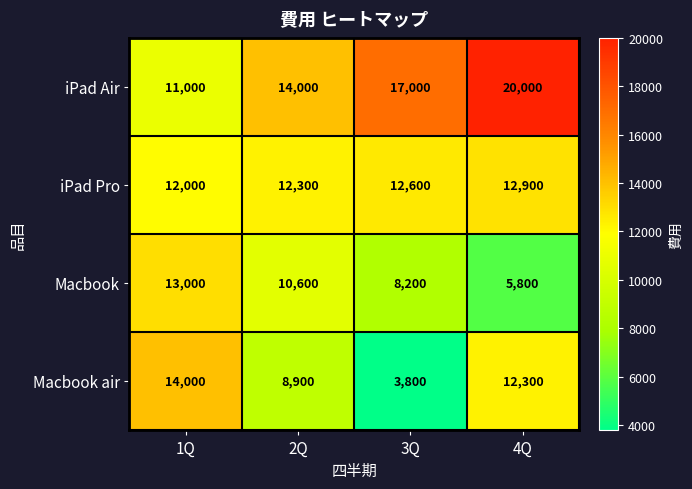

Count the number of data series in this chart.

4